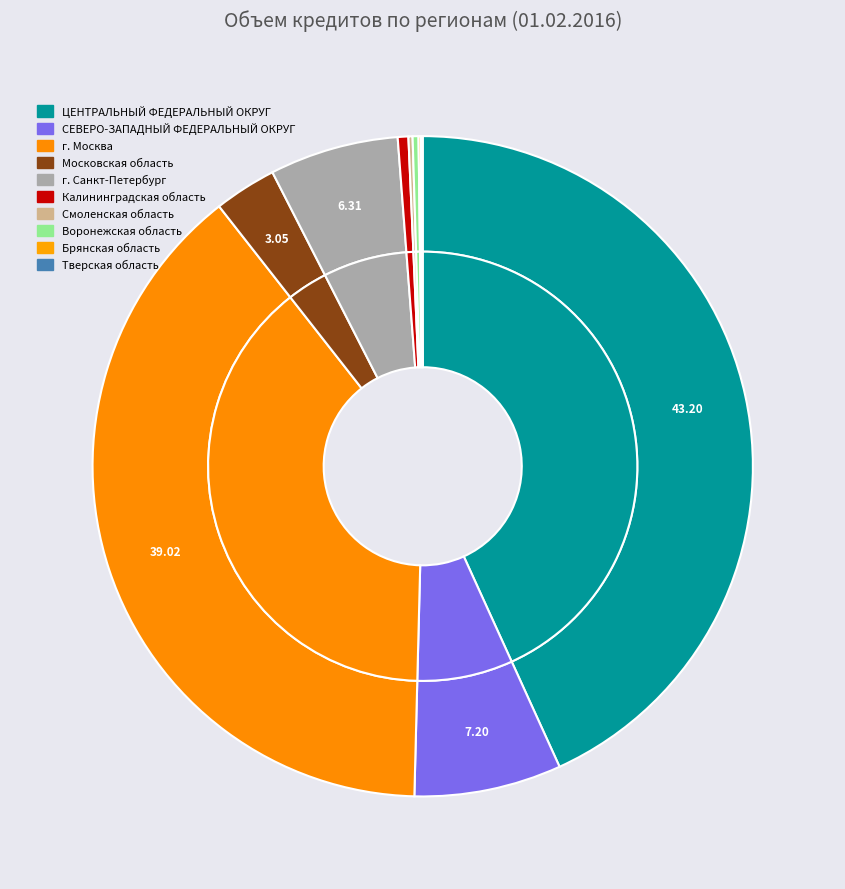

Rank the categories by value from highest to lowest.

ЦЕНТРАЛЬНЫЙ ФЕДЕРАЛЬНЫЙ ОКРУГ, г. Москва, СЕВЕРО-ЗАПАДНЫЙ ФЕДЕРАЛЬНЫЙ ОКРУГ, г. Санкт-Петербург, Московская область, Калининградская область, Воронежская область, Смоленская область, Брянская область, Тверская область